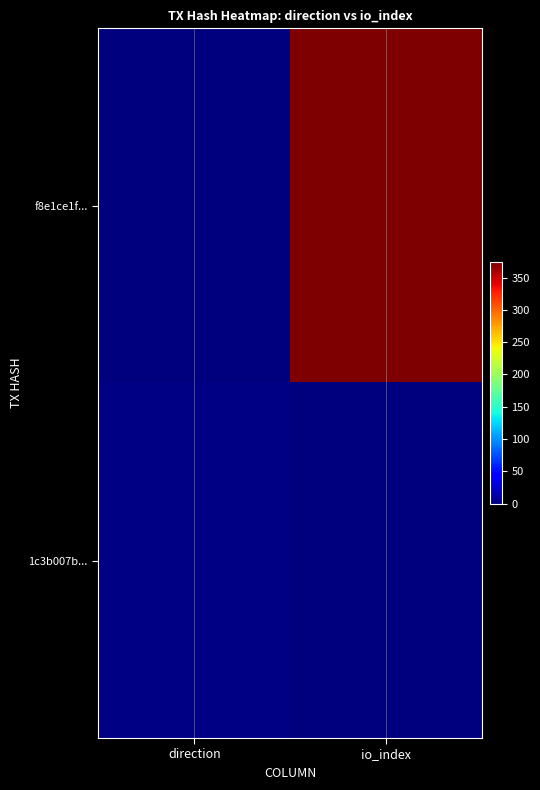

At which category does the chart reach its minimum across all series?

direction